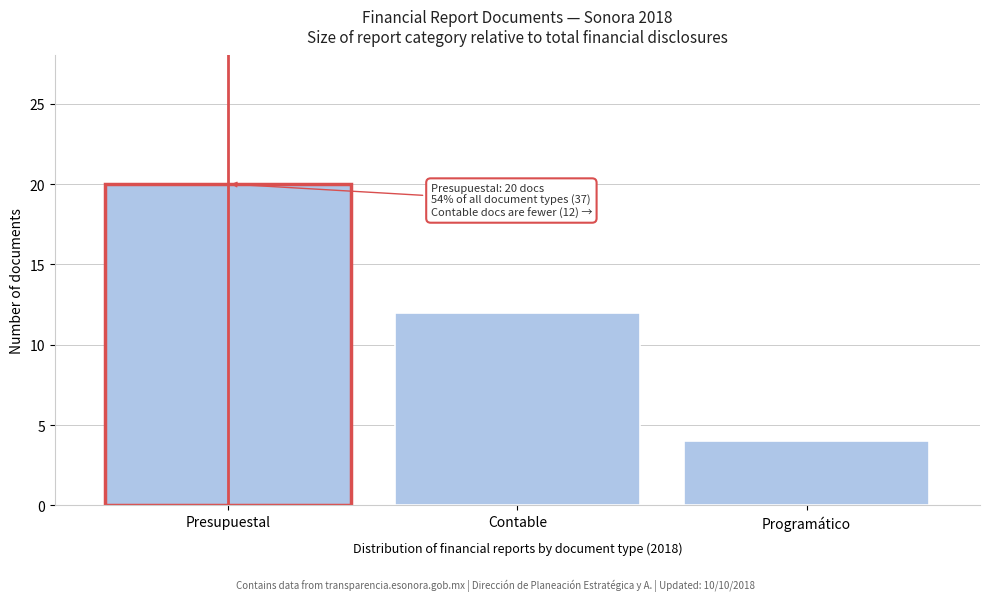

Reading right to left, what are all the values shown in this chart?

4	12	20